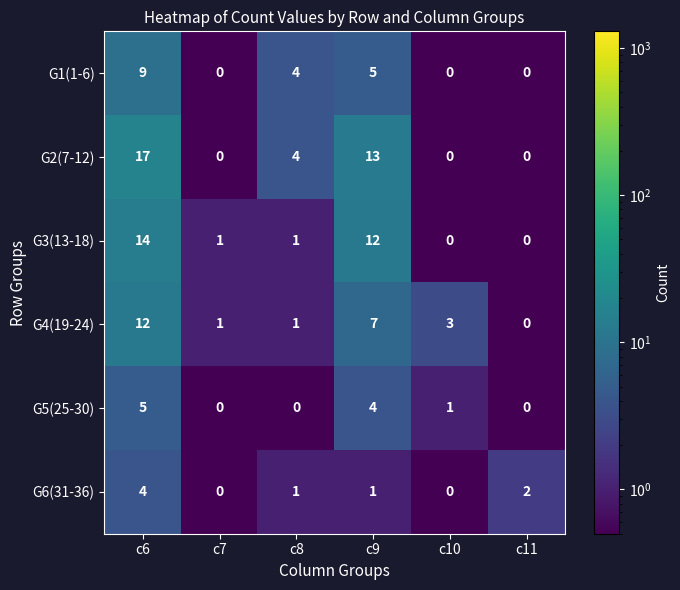

At c9, list the series in order from largest to smallest.

G2(7-12), G3(13-18), G4(19-24), G1(1-6), G5(25-30), G6(31-36)